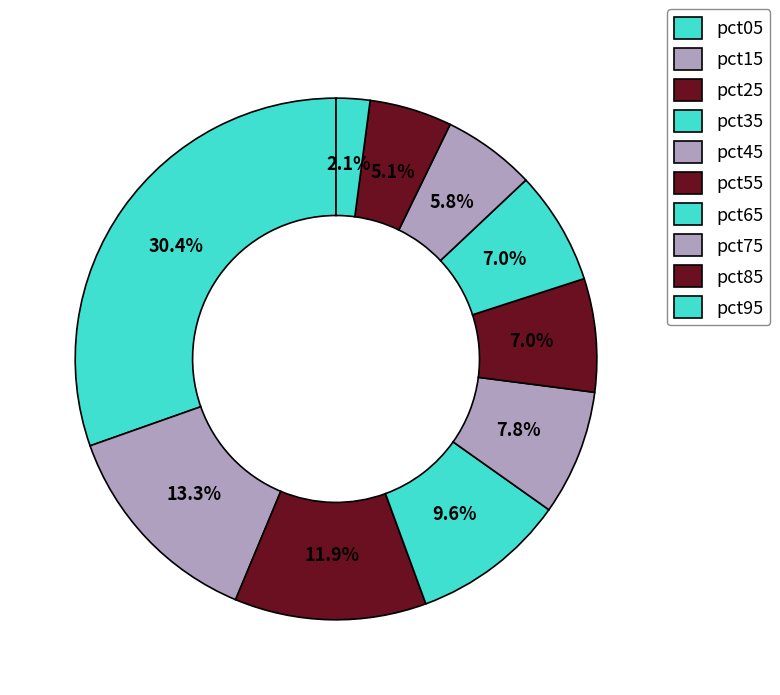

How many slices are in this pie chart?

10